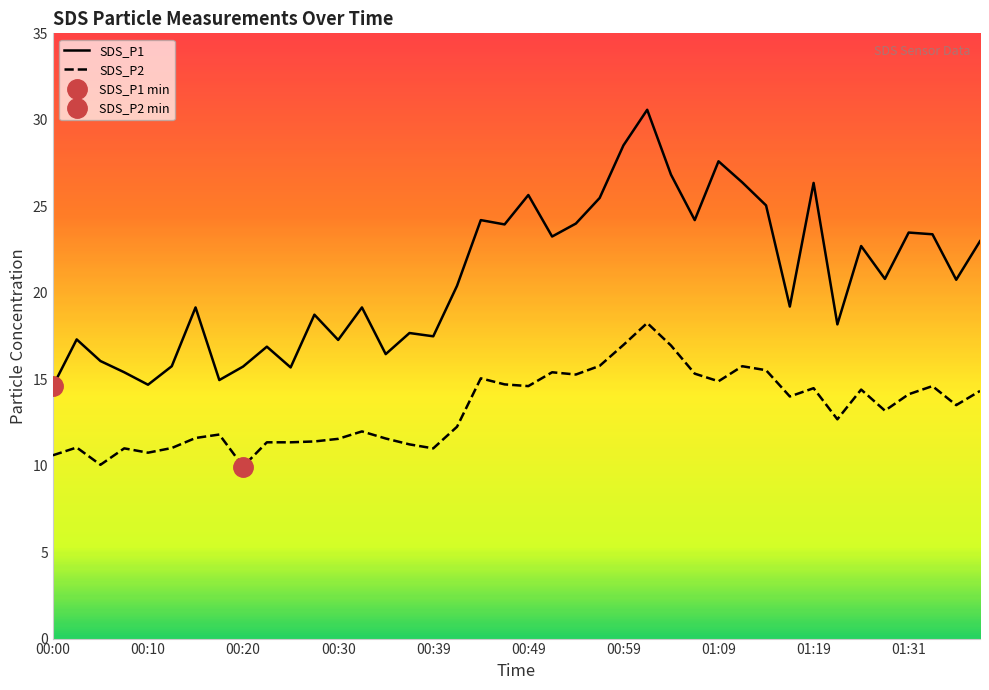

True or false: SDS_P1 and SDS_P2 cross at least once.

False